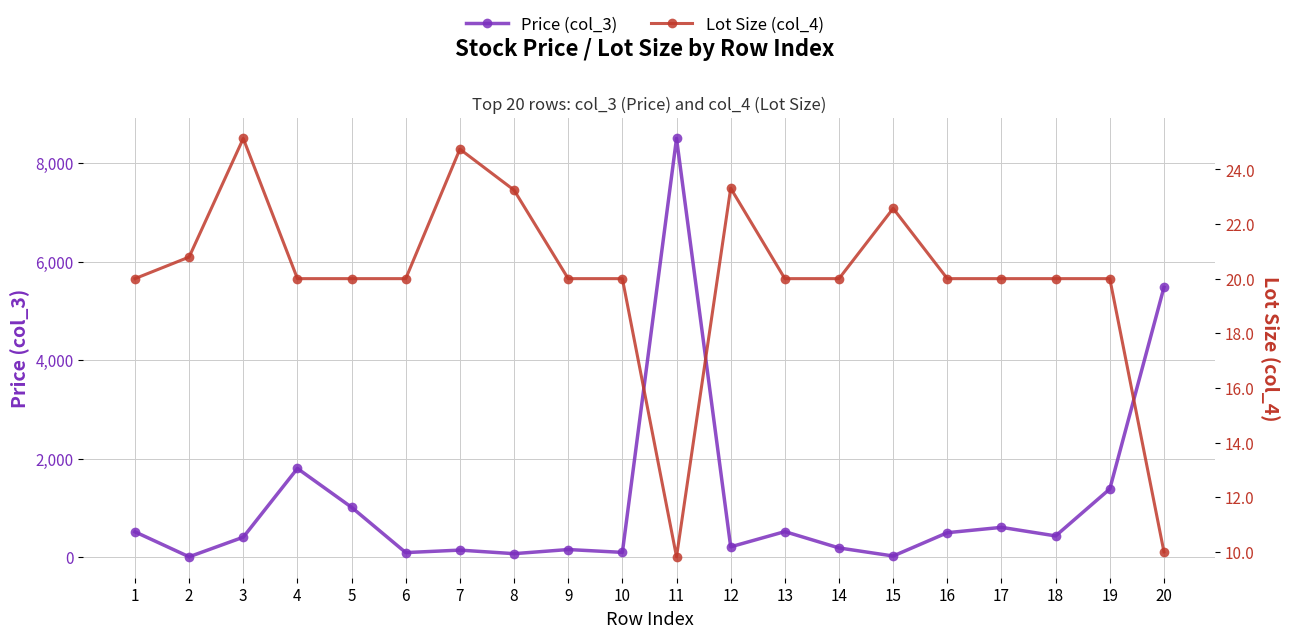

Where is Price (col_3) nearest to the value 4256?

20